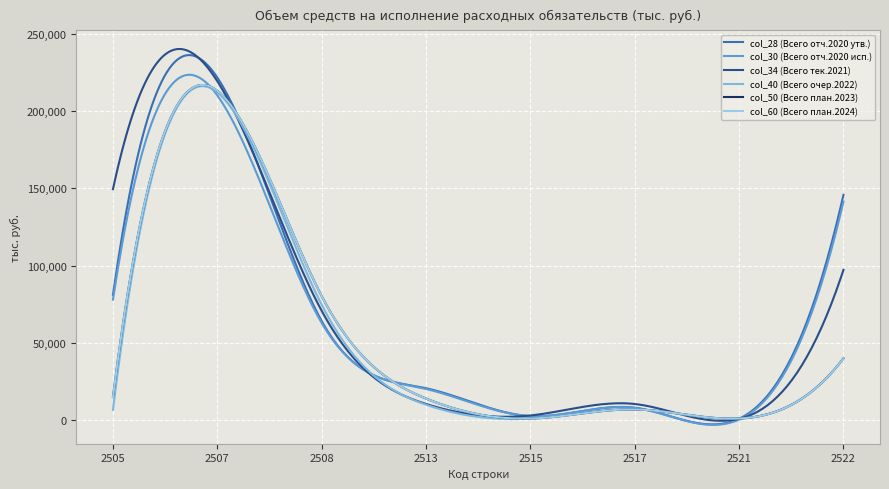

Does the chart have visible grid lines?

Yes